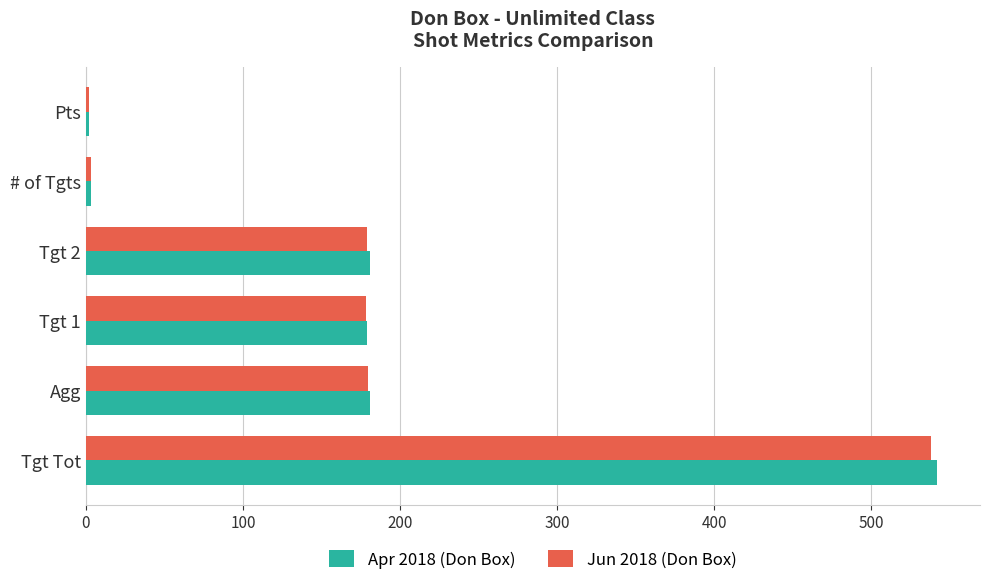

At which category is the sum across all series the highest?

Tgt Tot